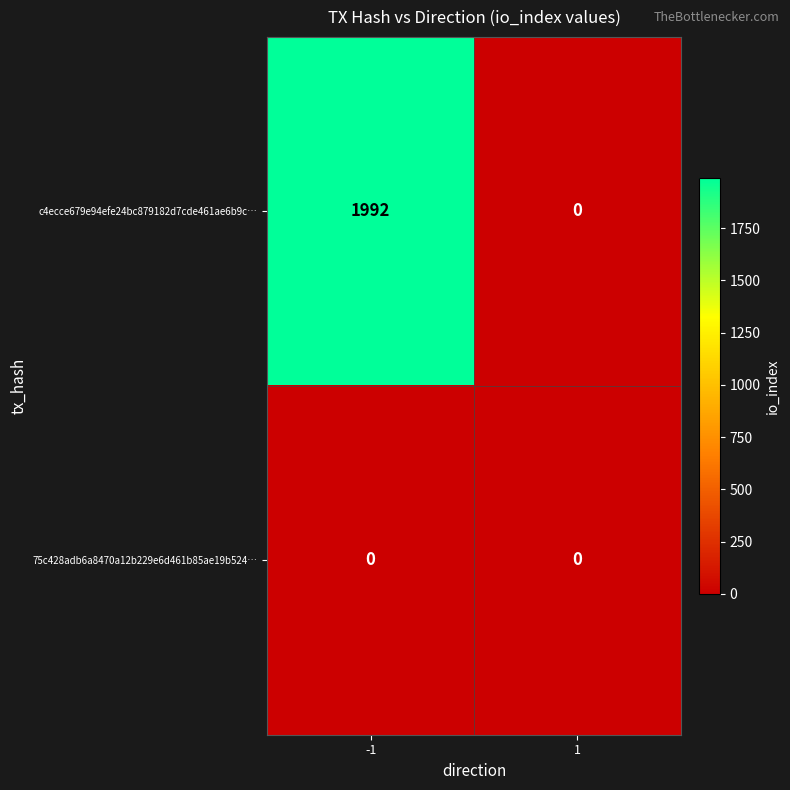

Is it true that c4ecce679e94efe24bc879182d7cde461ae6b9c… equals 0 at 1?

True